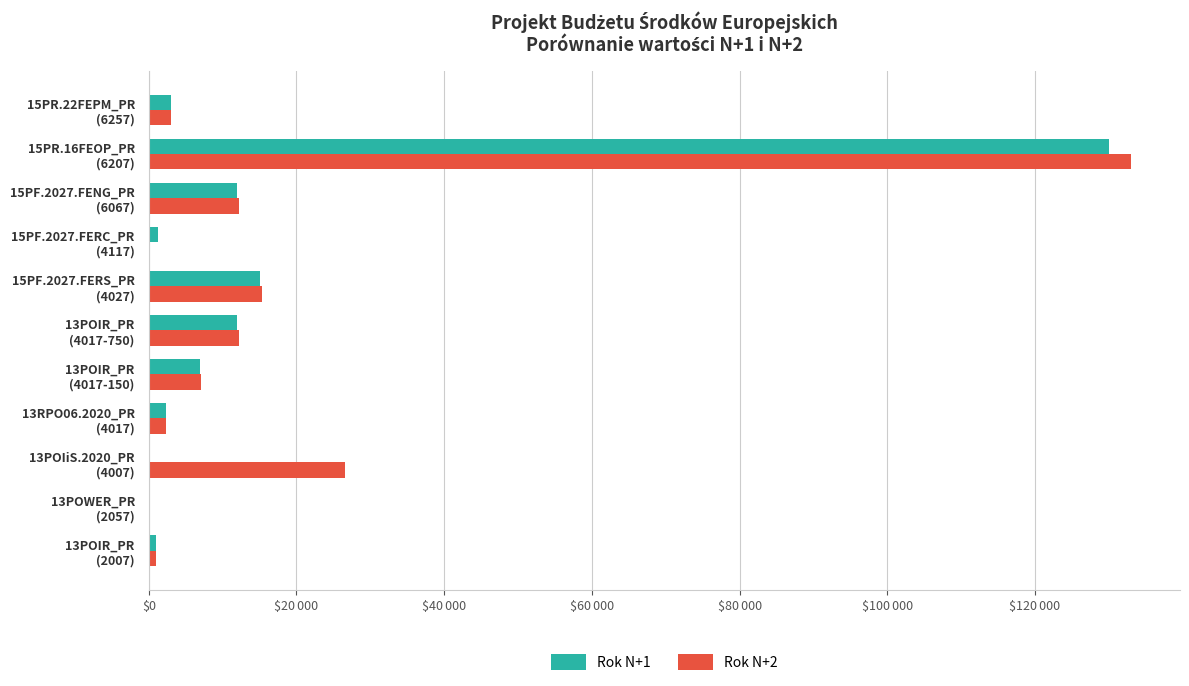

What are all the series names shown in the legend?

Rok N+1, Rok N+2